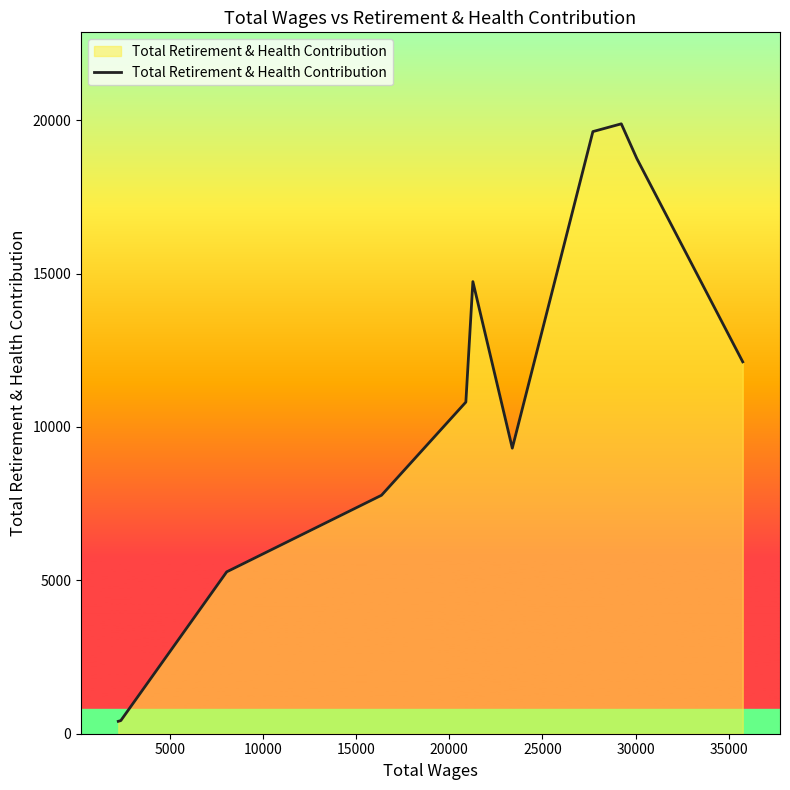

What is the greatest value displayed?

19883